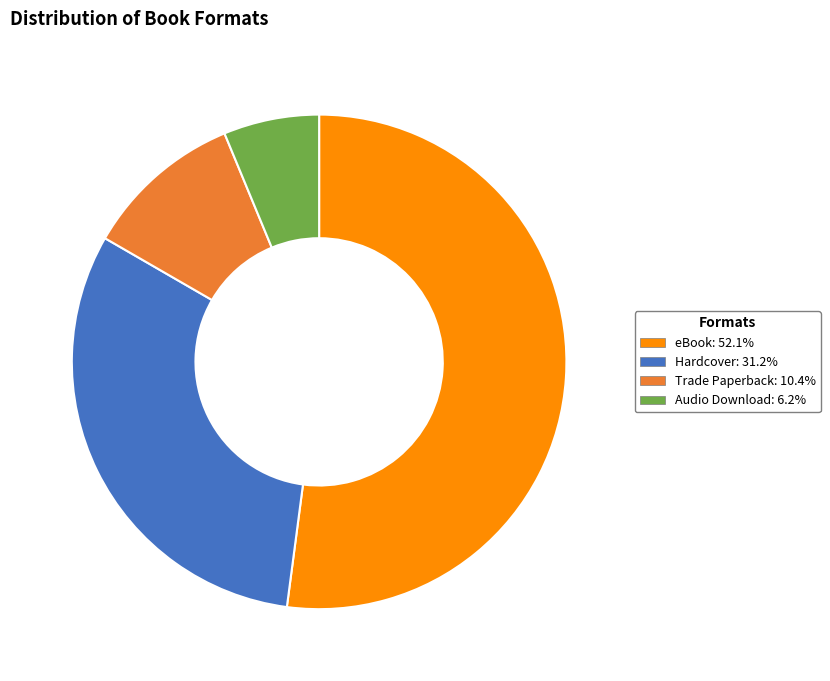

Is the sum of Audio Download and eBook greater than half?

Yes